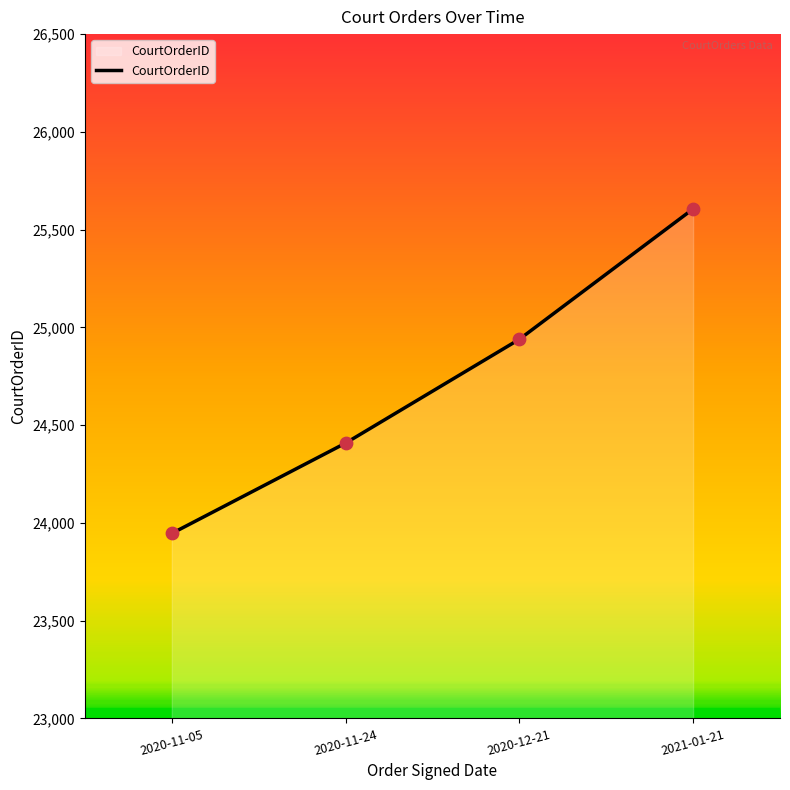

What is the change in value from 2020-11-24 to 2021-01-21?

+1198